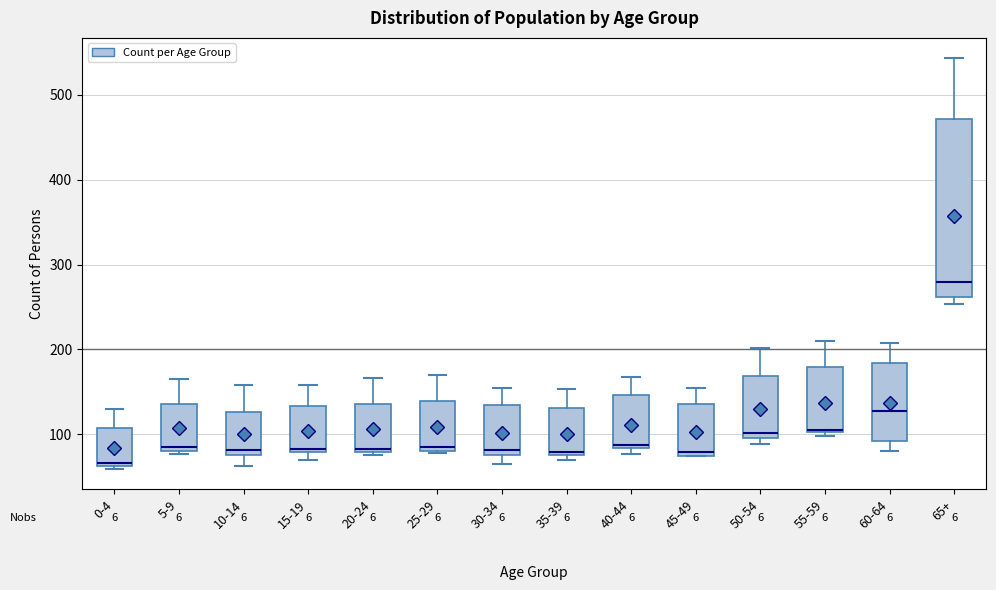

Which box's median line is the lowest?

0-4